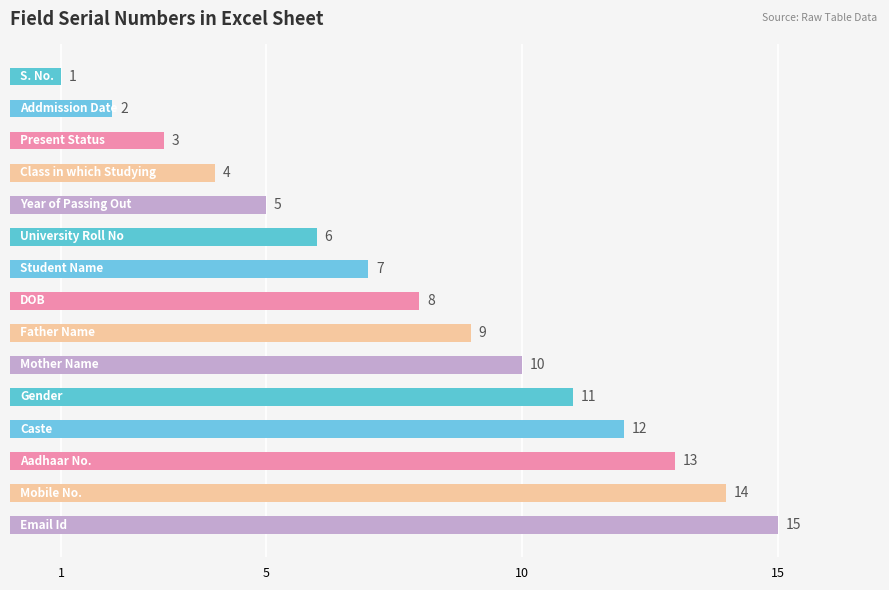

What is the maximum value shown in the chart?

15